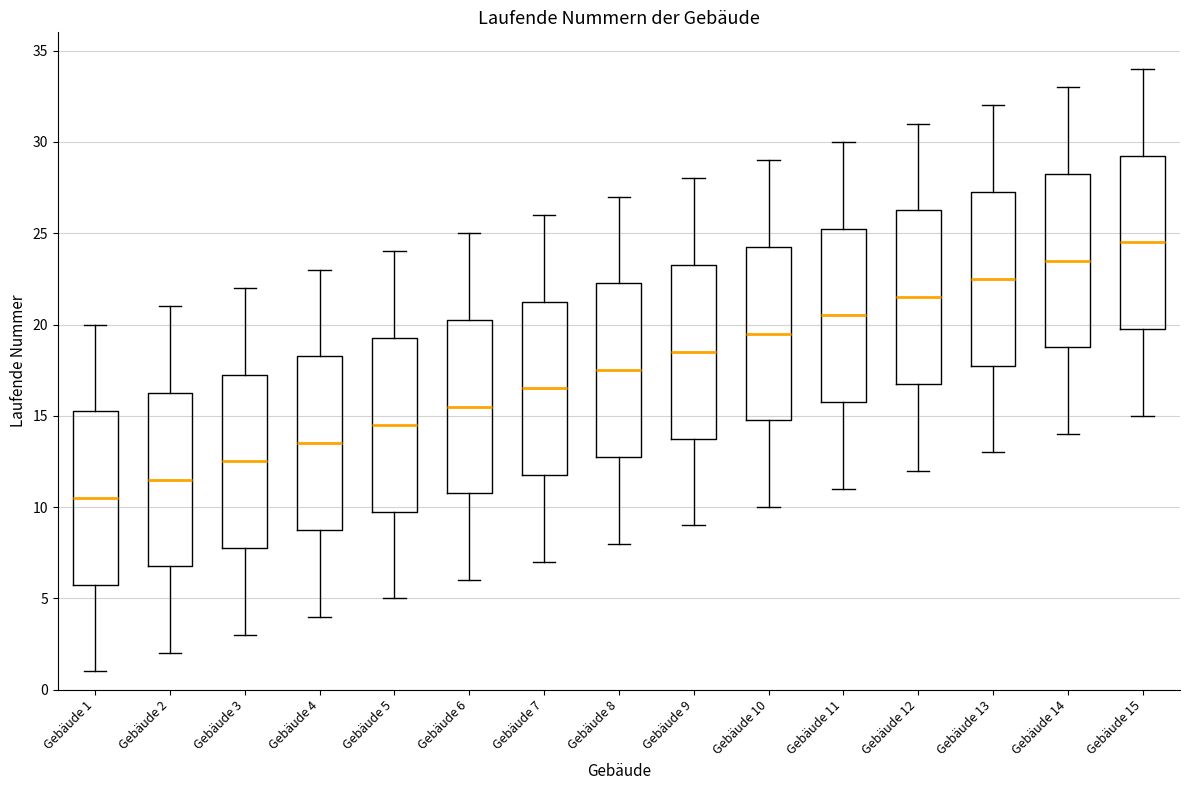

Reading left to right, read every box against the y-axis: the position of its median line, the range the box covers, and the ends of its whiskers. The values are not printed on the chart, so give them approximately, as read against the axis.

Gebäude 1: median 10.5, box 6.0 to 15.5, whiskers 1.0 to 20.0
Gebäude 2: median 11.5, box 7.0 to 16.5, whiskers 2.0 to 21.0
Gebäude 3: median 12.5, box 8.0 to 17.5, whiskers 3.0 to 22.0
Gebäude 4: median 13.5, box 9.0 to 18.5, whiskers 4.0 to 23.0
Gebäude 5: median 14.5, box 10.0 to 19.5, whiskers 5.0 to 24.0
Gebäude 6: median 15.5, box 11.0 to 20.5, whiskers 6.0 to 25.0
Gebäude 7: median 16.5, box 12.0 to 21.5, whiskers 7.0 to 26.0
Gebäude 8: median 17.5, box 13.0 to 22.5, whiskers 8.0 to 27.0
Gebäude 9: median 18.5, box 14.0 to 23.5, whiskers 9.0 to 28.0
Gebäude 10: median 19.5, box 15.0 to 24.5, whiskers 10.0 to 29.0
Gebäude 11: median 20.5, box 16.0 to 25.5, whiskers 11.0 to 30.0
Gebäude 12: median 21.5, box 17.0 to 26.5, whiskers 12.0 to 31.0
Gebäude 13: median 22.5, box 18.0 to 27.5, whiskers 13.0 to 32.0
Gebäude 14: median 23.5, box 19.0 to 28.5, whiskers 14.0 to 33.0
Gebäude 15: median 24.5, box 20.0 to 29.5, whiskers 15.0 to 34.0